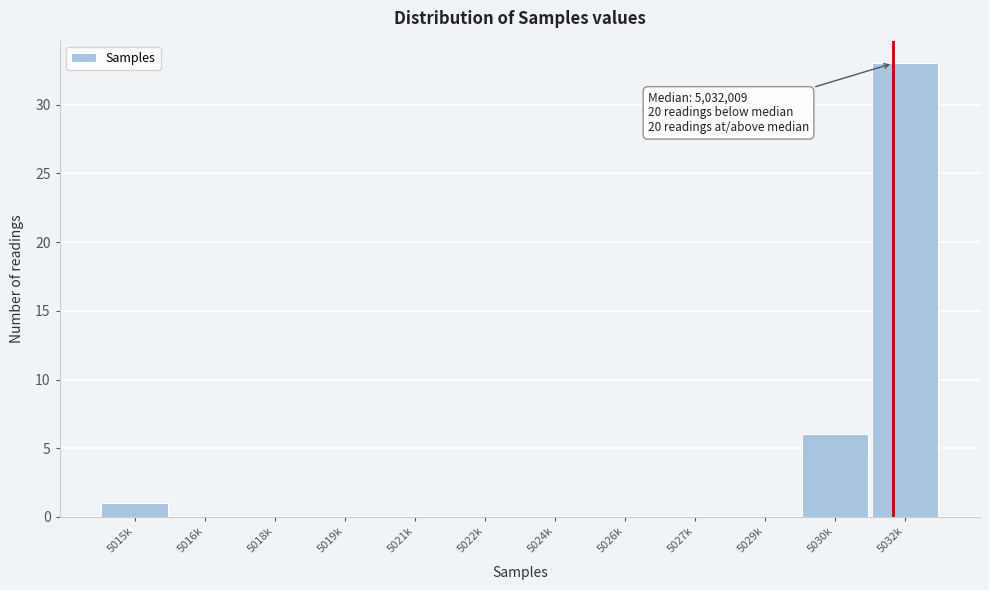

Reading left to right, extract all data points from this chart.

5015k=1	5016k=0	5018k=0	5019k=0	5021k=0	5022k=0	5024k=0	5026k=0	5027k=0	5029k=0	5030k=6	5032k=33